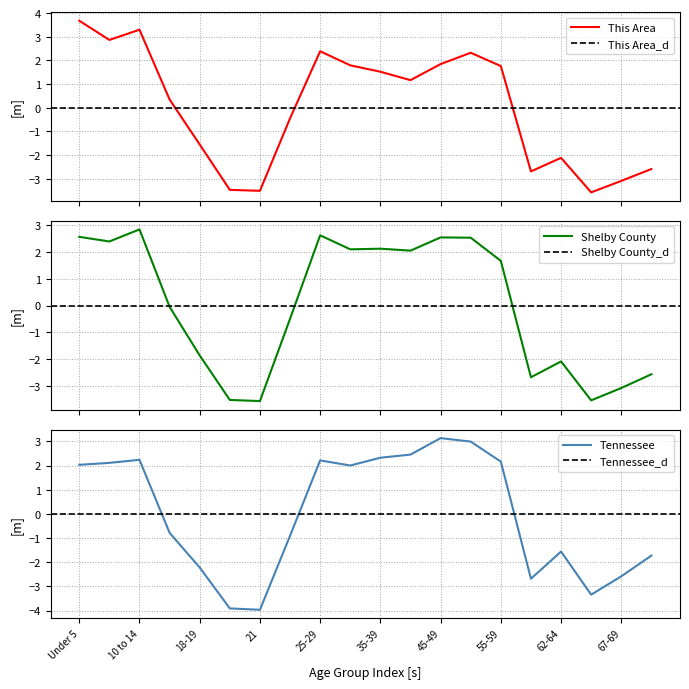

What are all the series names shown in the legend?

This Area, Shelby County, Tennessee